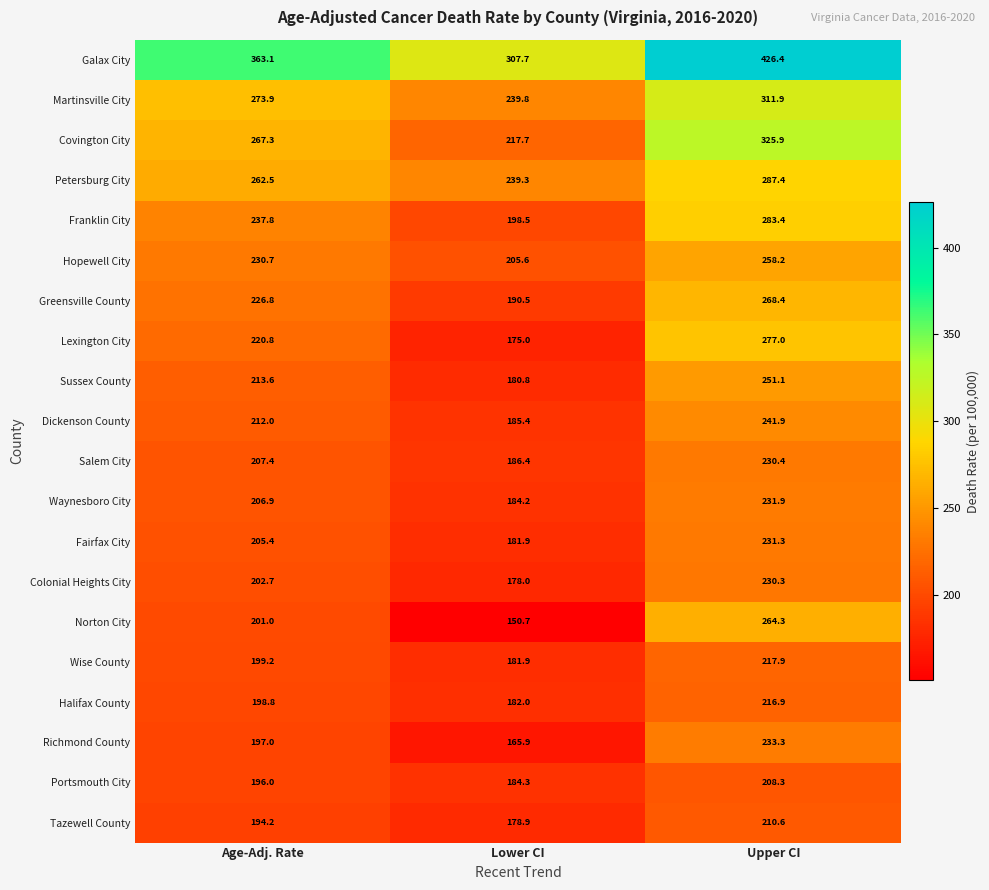

Which series has the widest spread of values?

Galax City